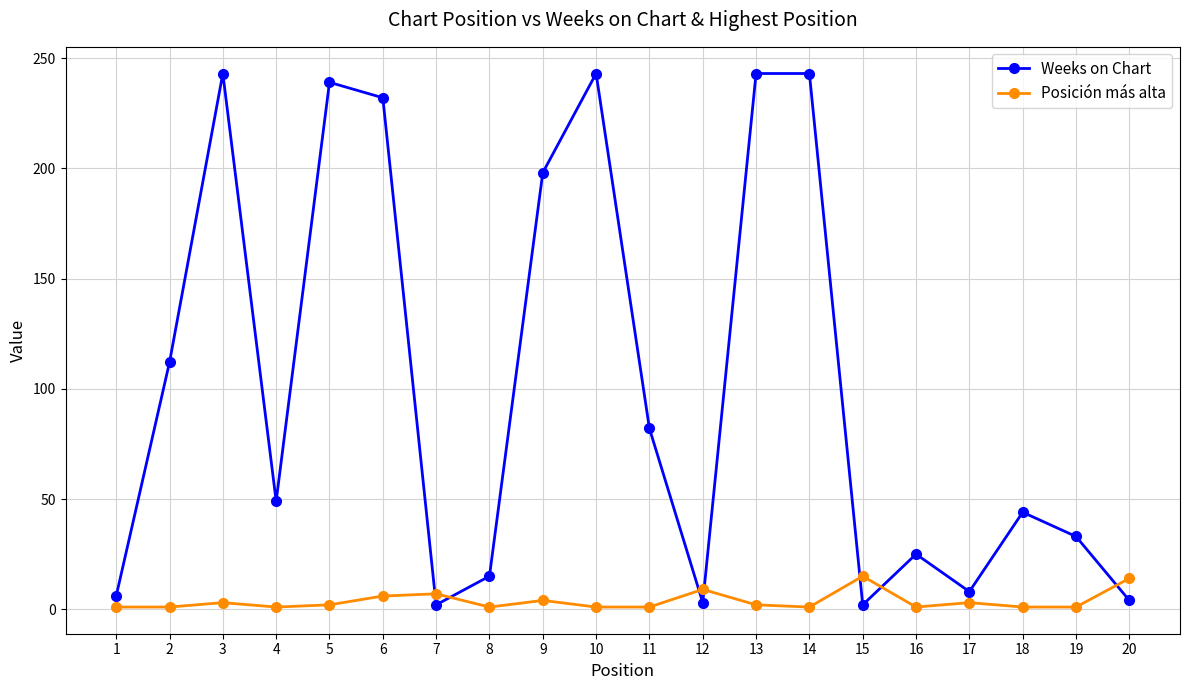

Which series has the largest total across all categories?

Weeks on Chart